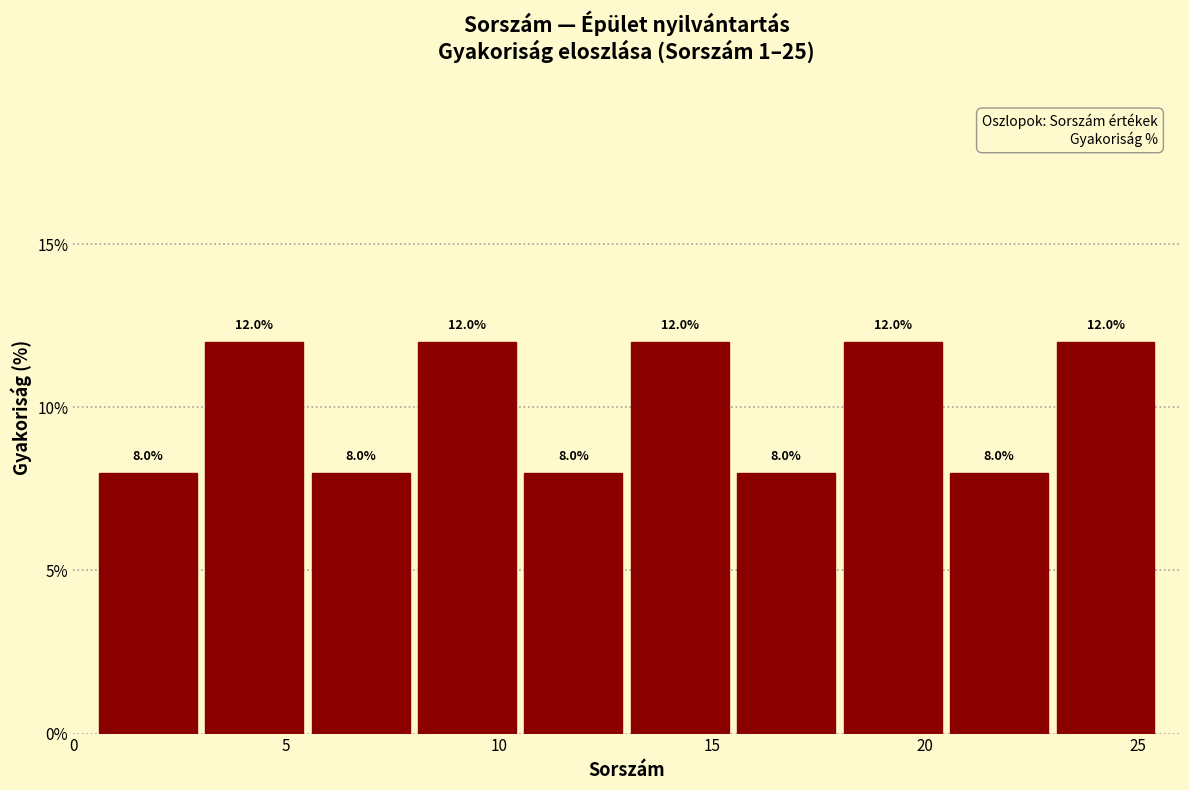

Reading left to right, list every bar in this chart as the range it spans on the x-axis followed by its height.

0.5 to 3.0: 8.0
3.0 to 5.5: 12.0
5.5 to 8.0: 8.0
8.0 to 10.5: 12.0
10.5 to 13.0: 8.0
13.0 to 15.5: 12.0
15.5 to 18.0: 8.0
18.0 to 20.5: 12.0
20.5 to 23.0: 8.0
23.0 to 25.5: 12.0